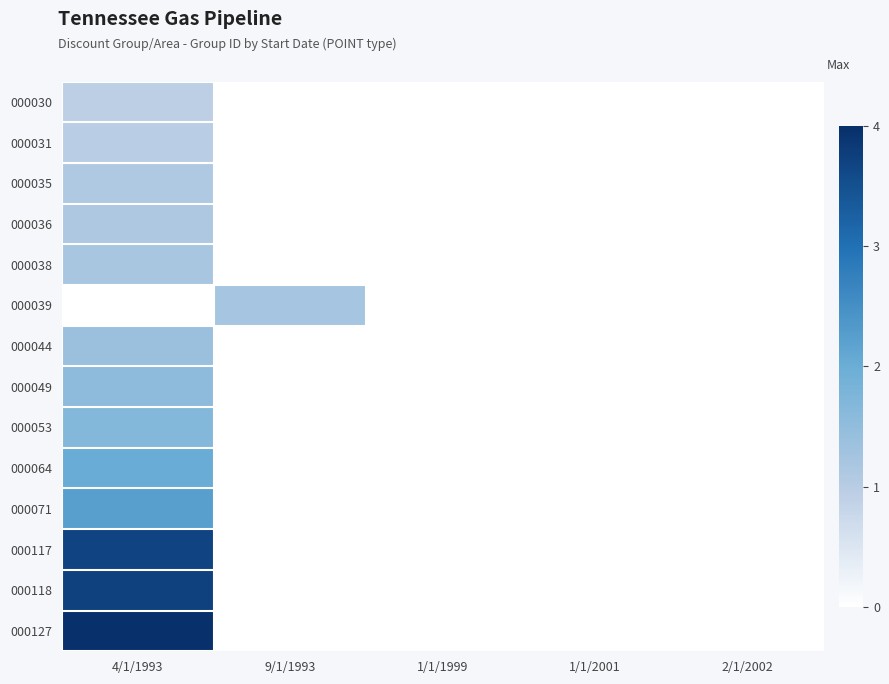

How many categories are shown in the chart?

5